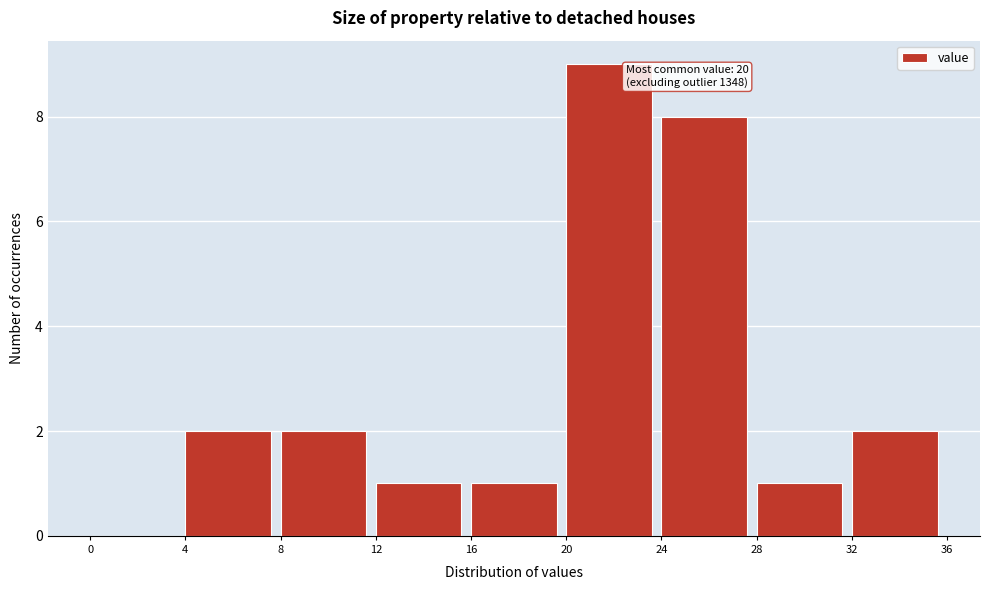

Over which range of the x-axis is the bar tallest?

20 to 24